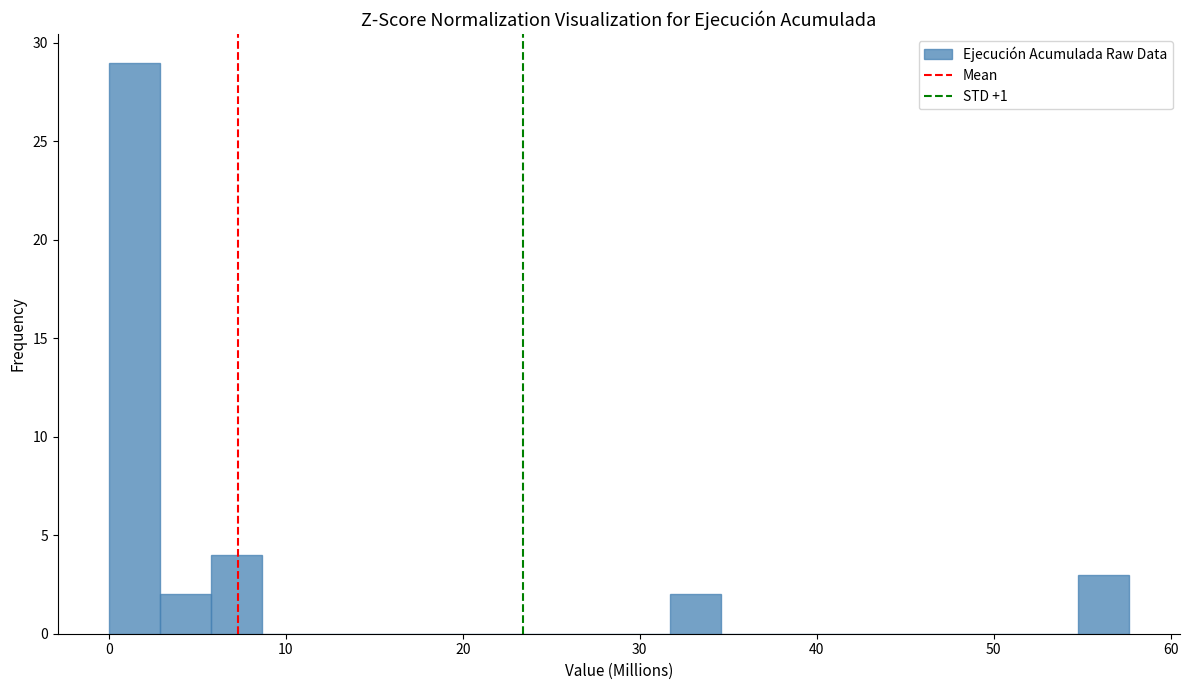

Around what value on the x-axis is the tallest bar? Give the approximate position of its centre, as read against the axis.

1